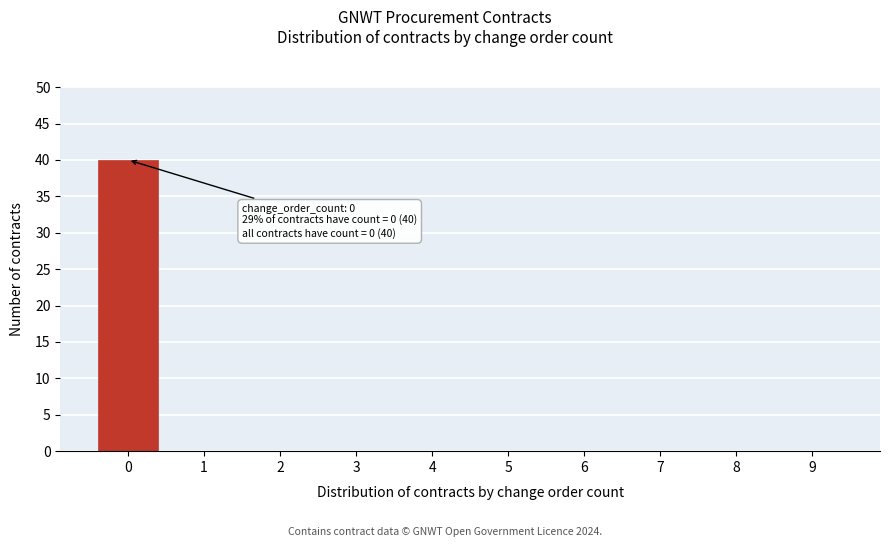

Reading left to right, transcribe all the data shown in this chart.

0=40	1=0	2=0	3=0	4=0	5=0	6=0	7=0	8=0	9=0